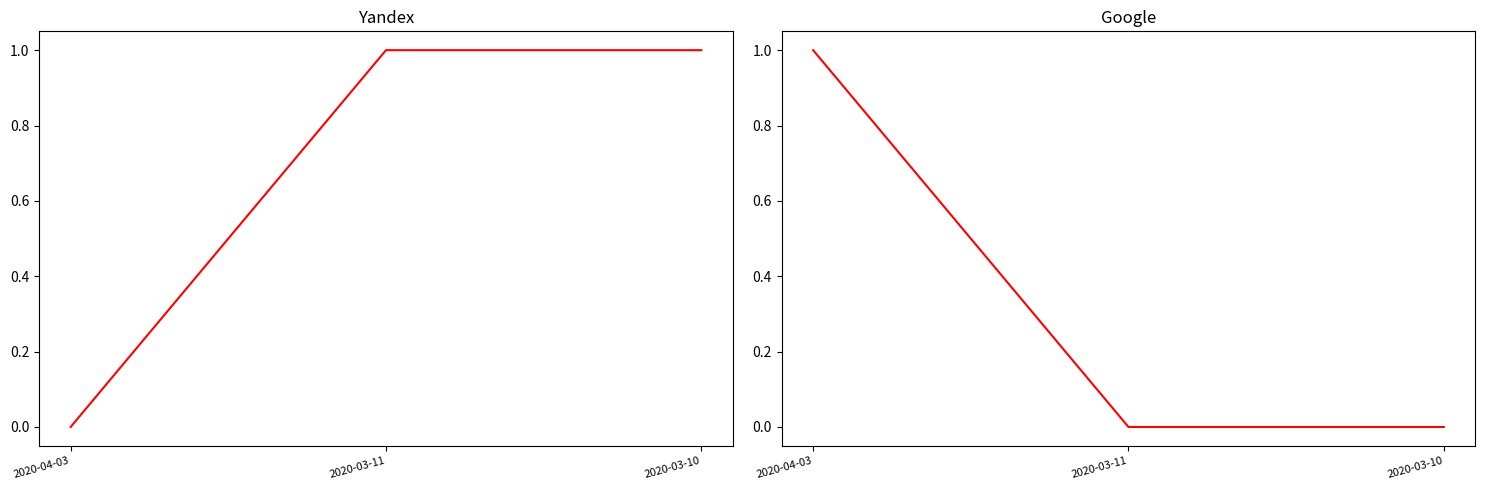

What is the difference between the maximum and minimum values in the Yandex series?

1